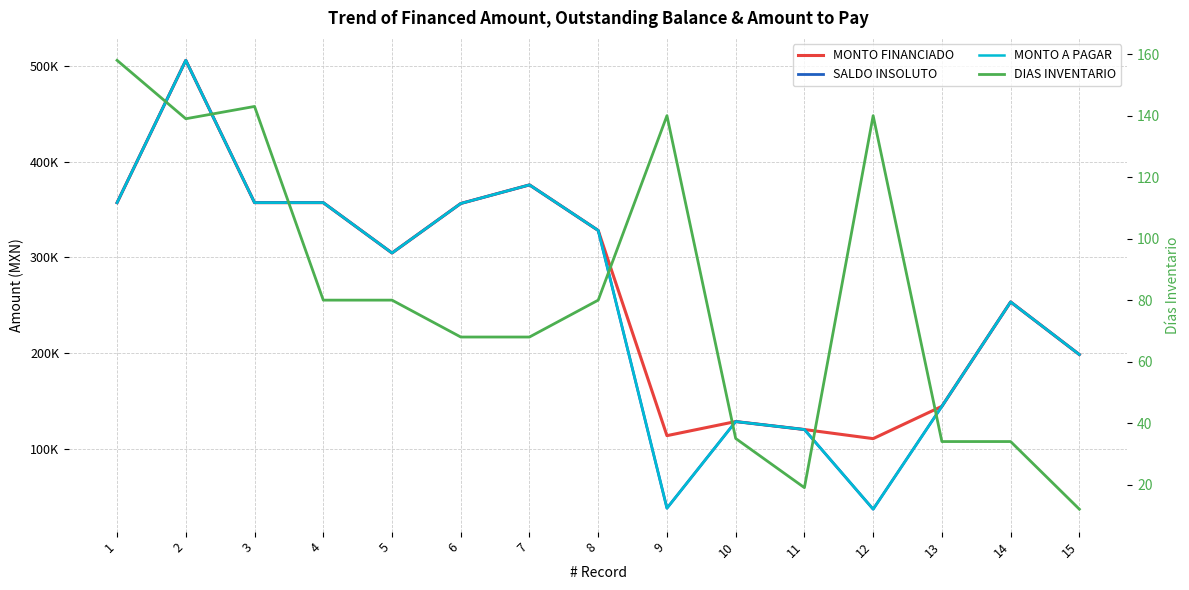

Rank the series by their maximum value, from lowest to highest.

DIAS INVENTARIO, MONTO FINANCIADO, SALDO INSOLUTO, MONTO A PAGAR